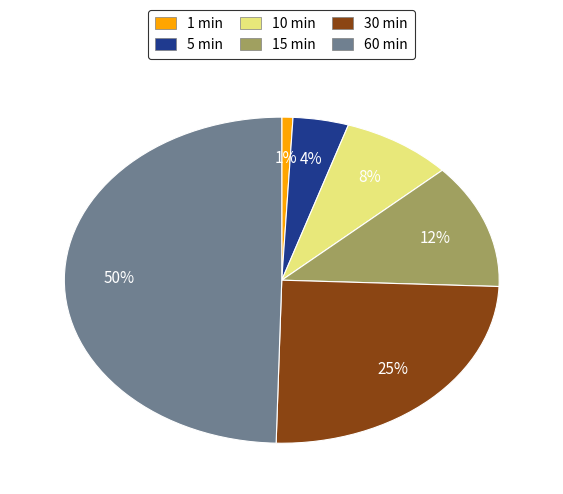

To the nearest percent, what is the average slice percentage?

17%